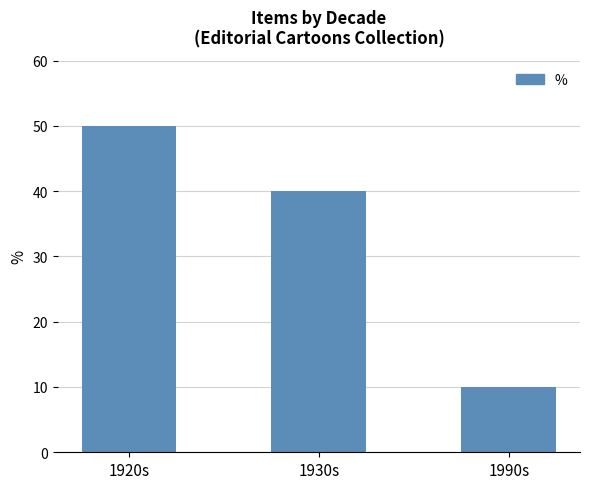

Reading left to right, transcribe all the data shown in this chart.

50	40	10